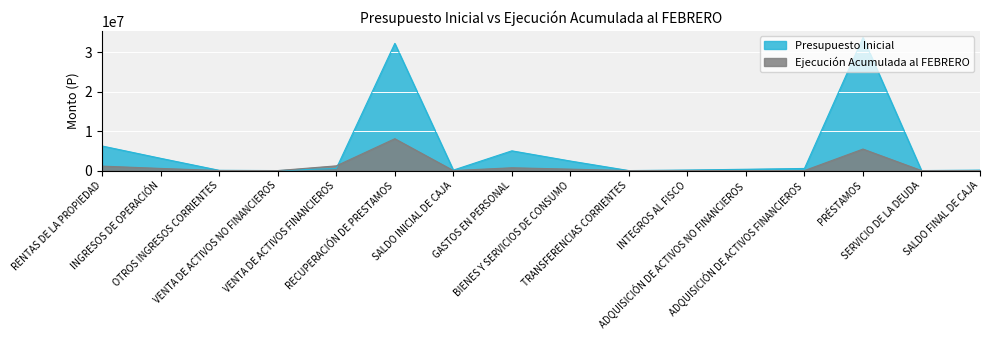

What is the total value across all series at SALDO INICIAL DE CAJA?

119397